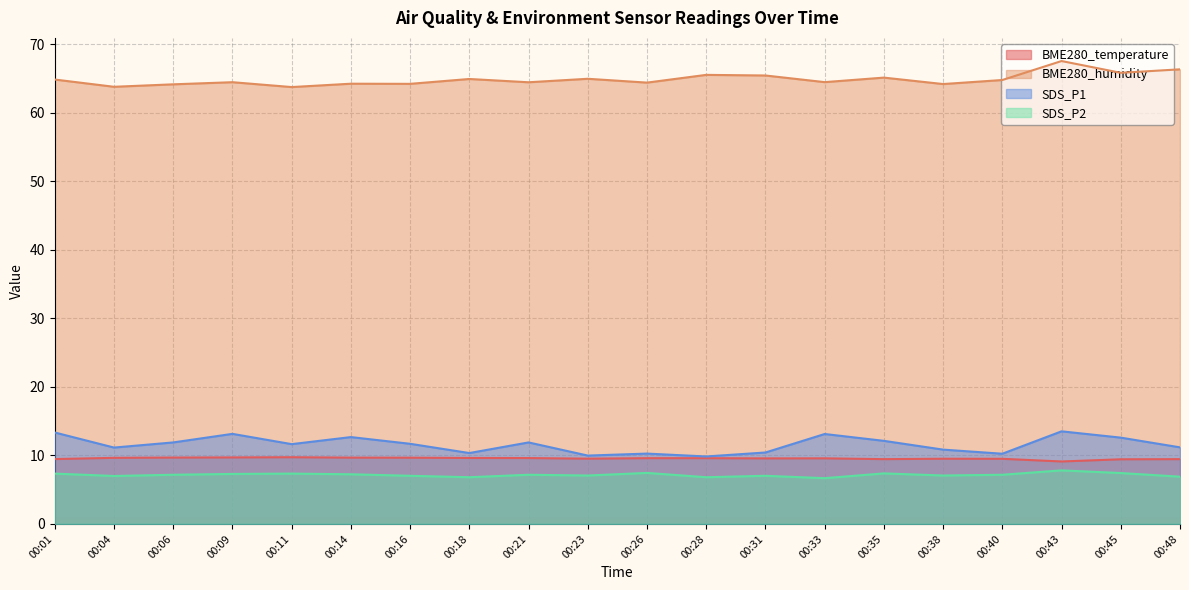

Where is BME280_temperature nearest to the value 9?

00:43